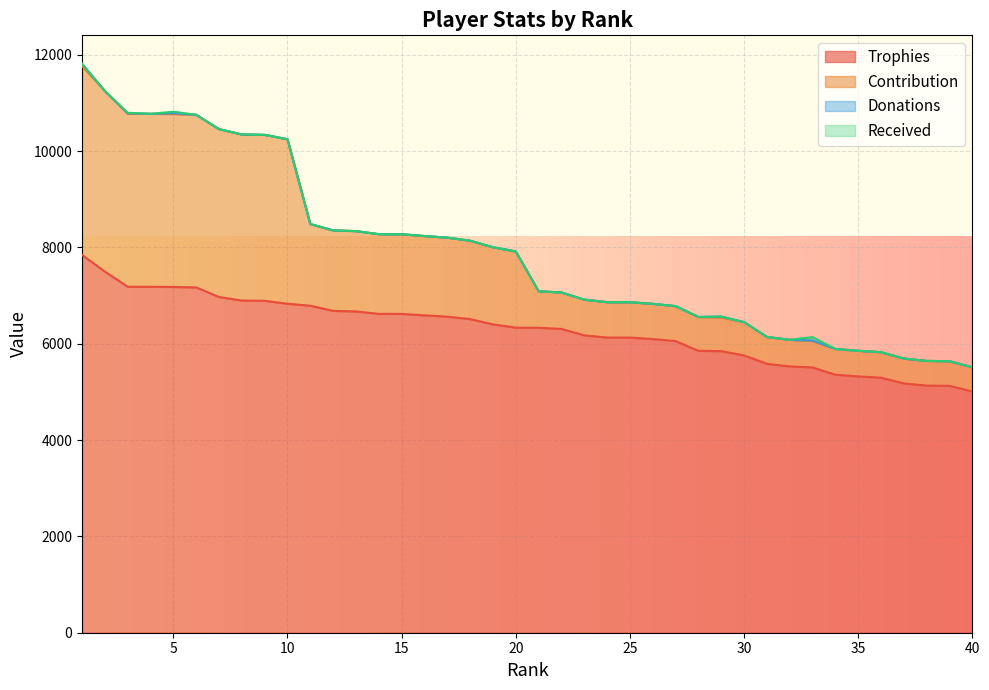

Which label corresponds to the smallest value in the chart?

40